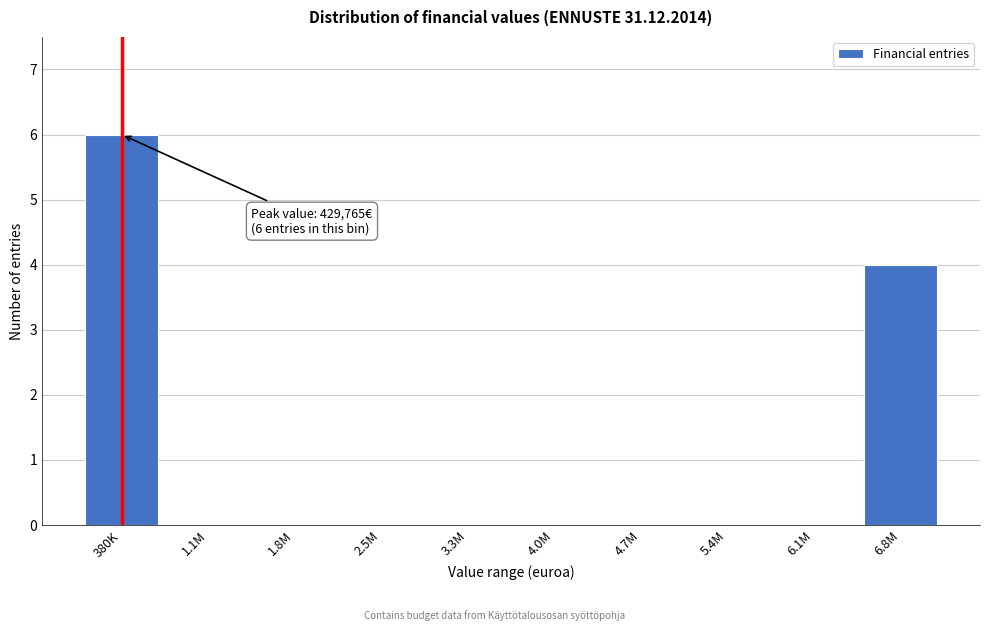

Reading left to right, extract all data points from this chart.

380K=6	1.1M=0	1.8M=0	2.5M=0	3.3M=0	4.0M=0	4.7M=0	5.4M=0	6.1M=0	6.8M=4